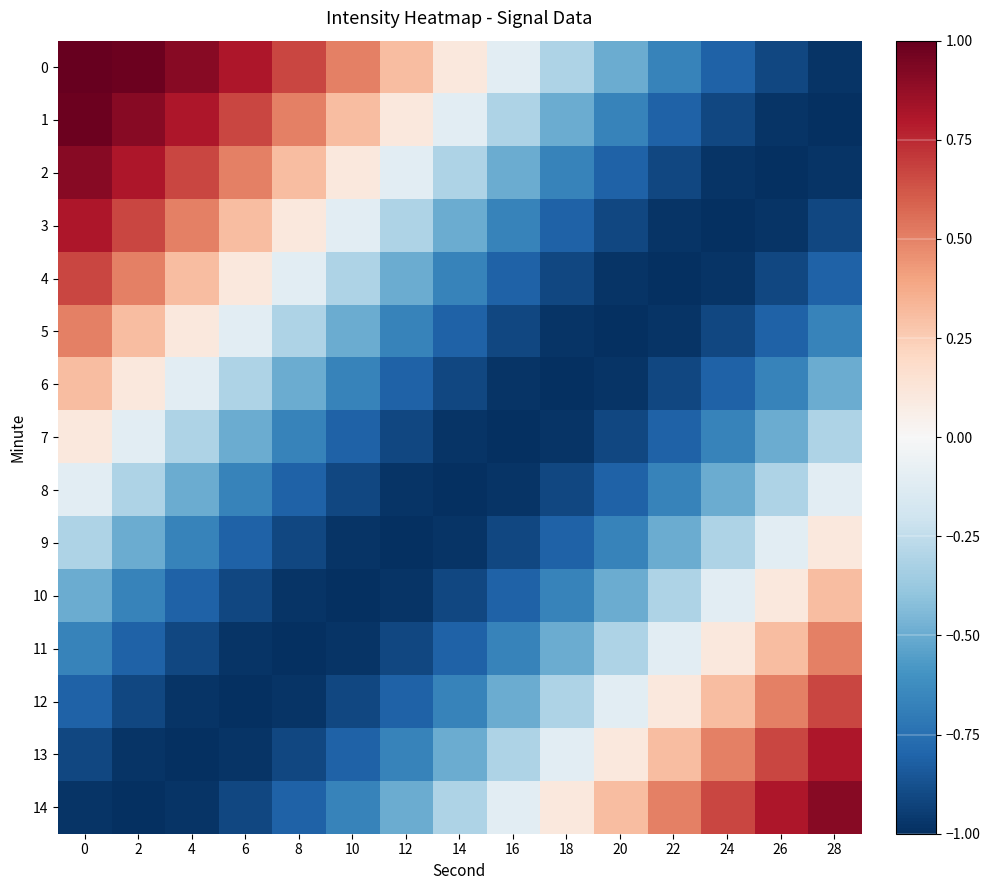

Rank the series by their maximum value, from lowest to highest.

8, 7, 9, 6, 10, 5, 11, 4, 12, 3, 13, 2, 14, 1, 0